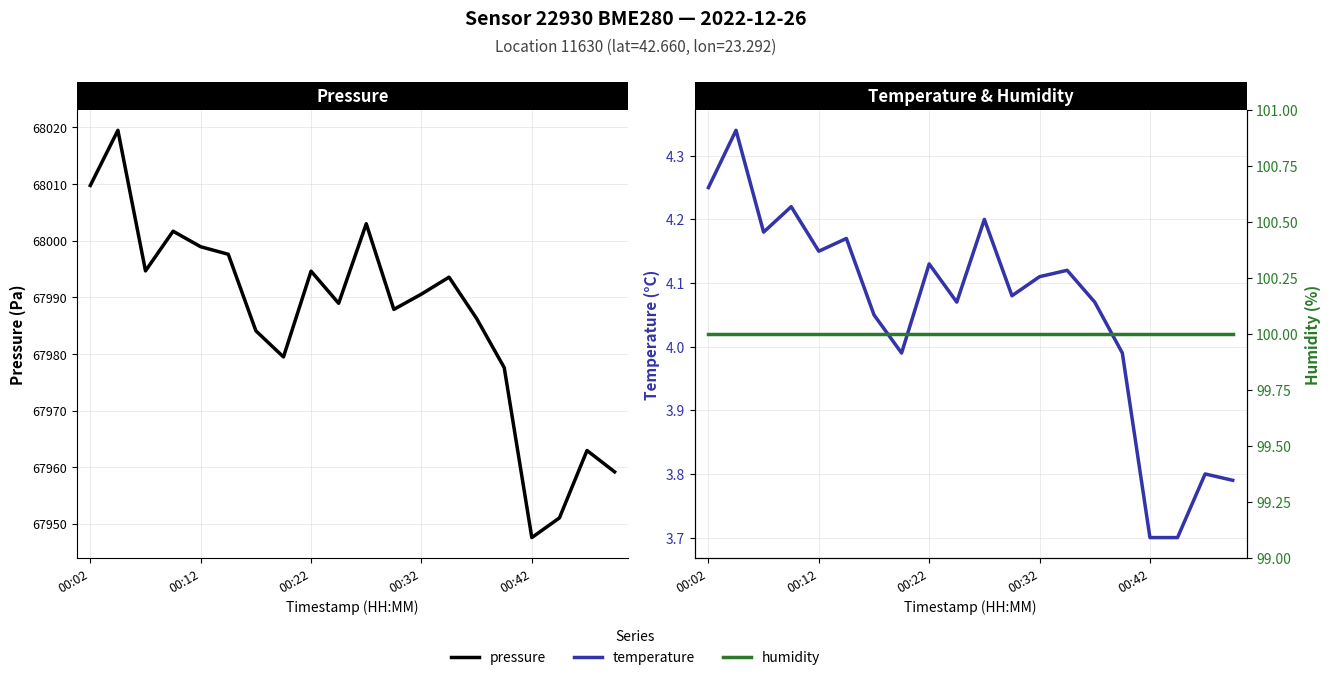

True or false: temperature and pressure intersect in this chart.

False